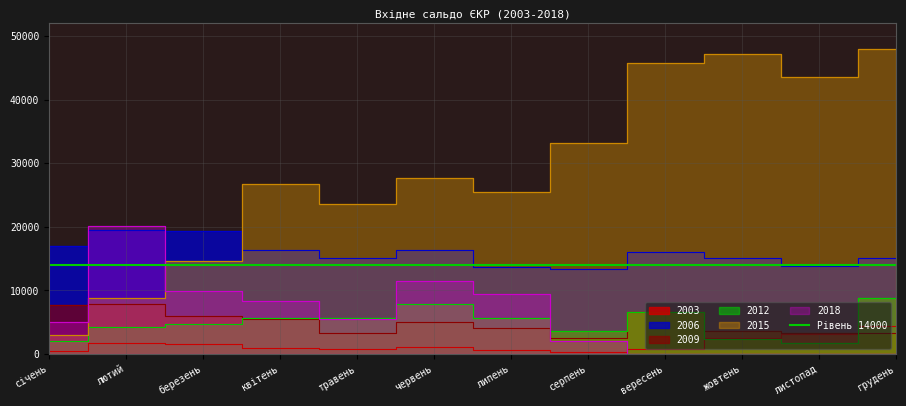

What position from the left is липень?

7